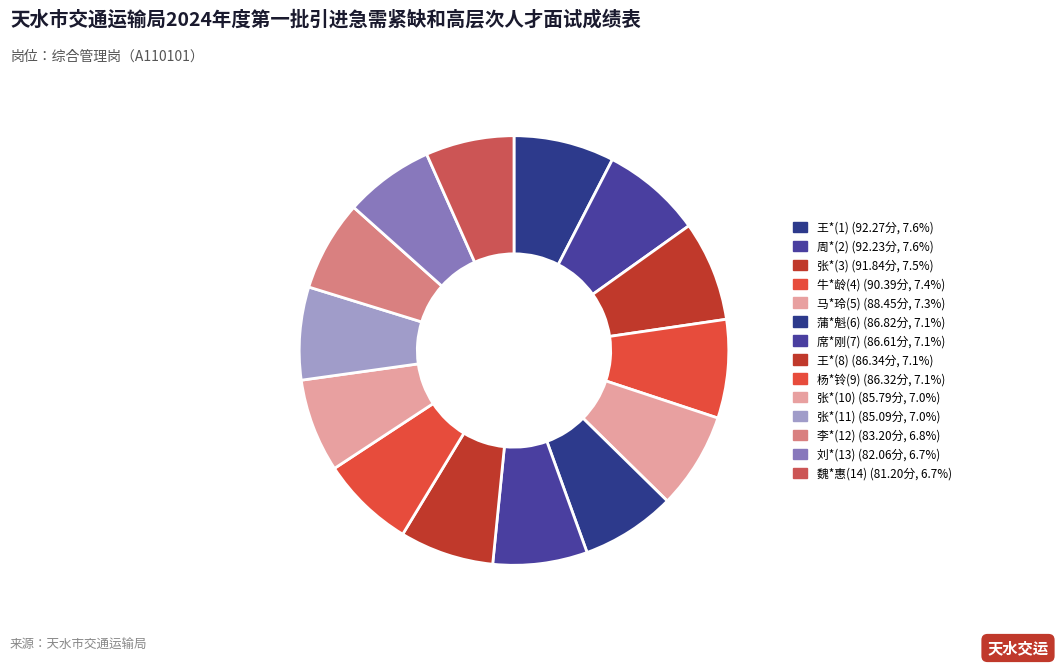

What is the largest slice in the pie chart?

王*(1)